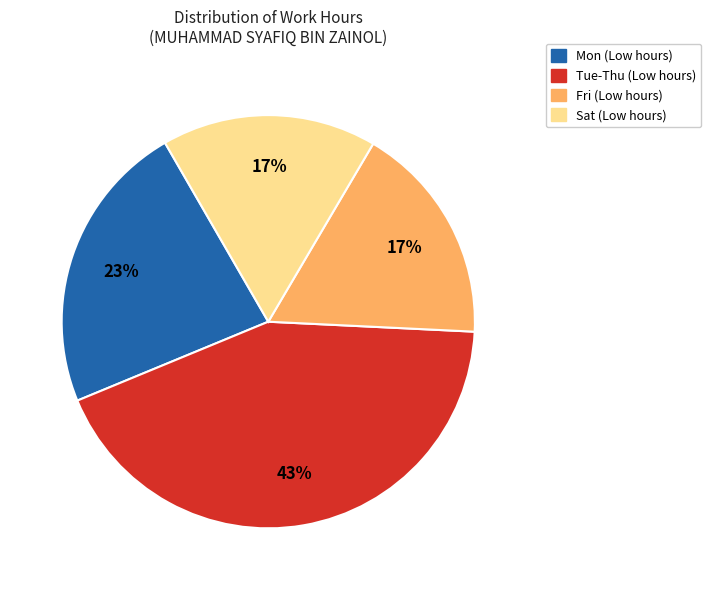

True or false: Sat (Low hours) accounts for 17% of the total.

True